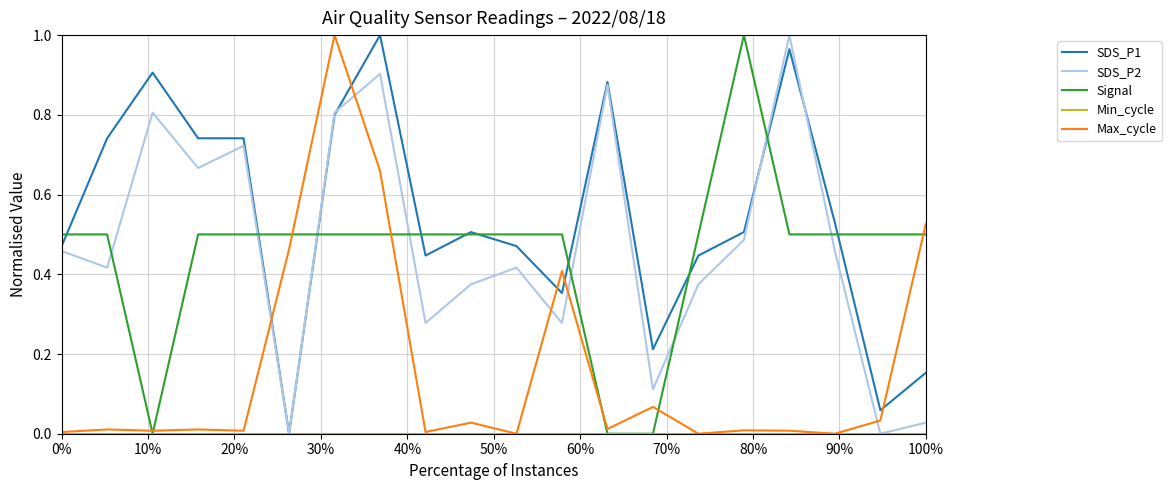

Which series has the largest total across all categories?

SDS_P1